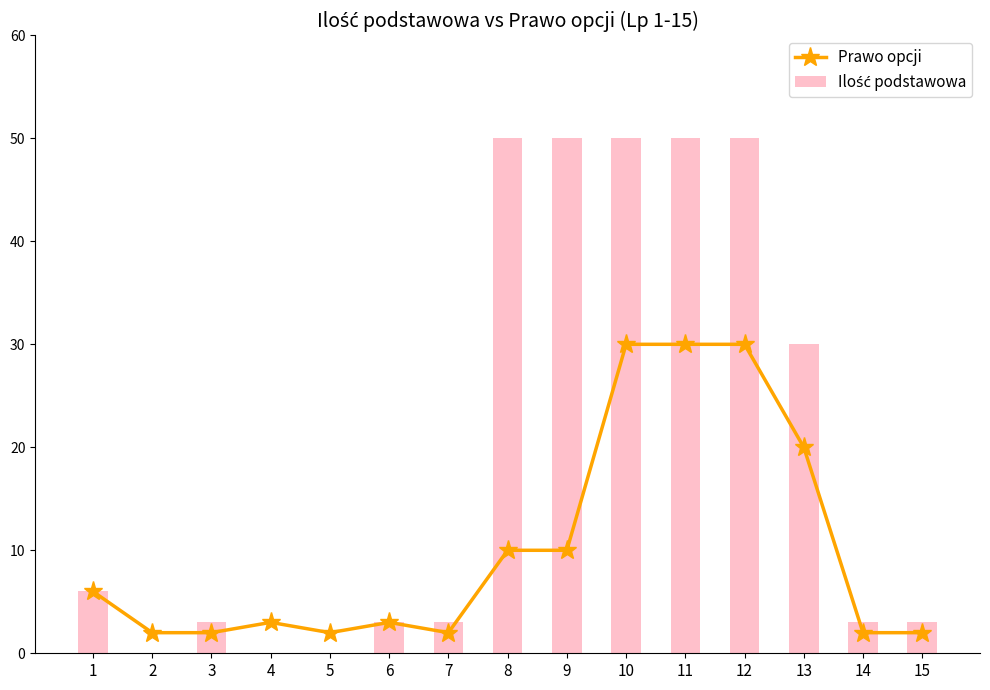

Reading left to right, transcribe all the data shown in this chart.

Prawo opcji: 6	2	2	3	2	3	2	10	10	30	30	30	20	2	2
Ilość podstawowa: 6	0	3	0	0	3	3	50	50	50	50	50	30	3	3